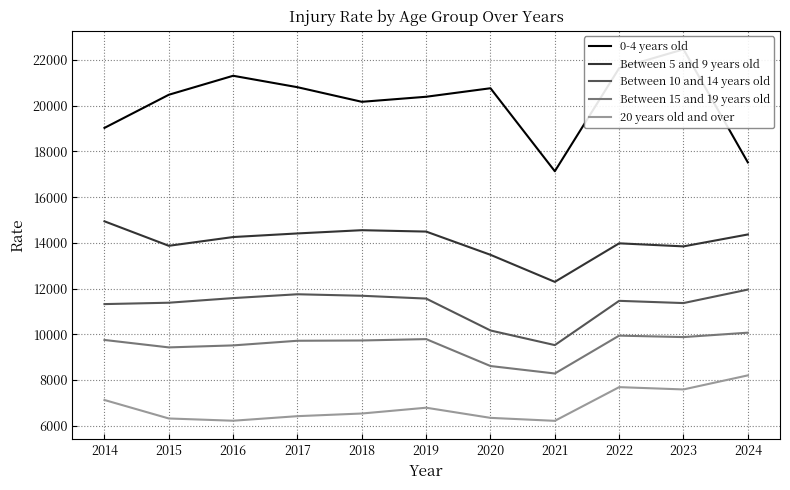

What is the highest value of the Between 5 and 9 years old series?

14943.7